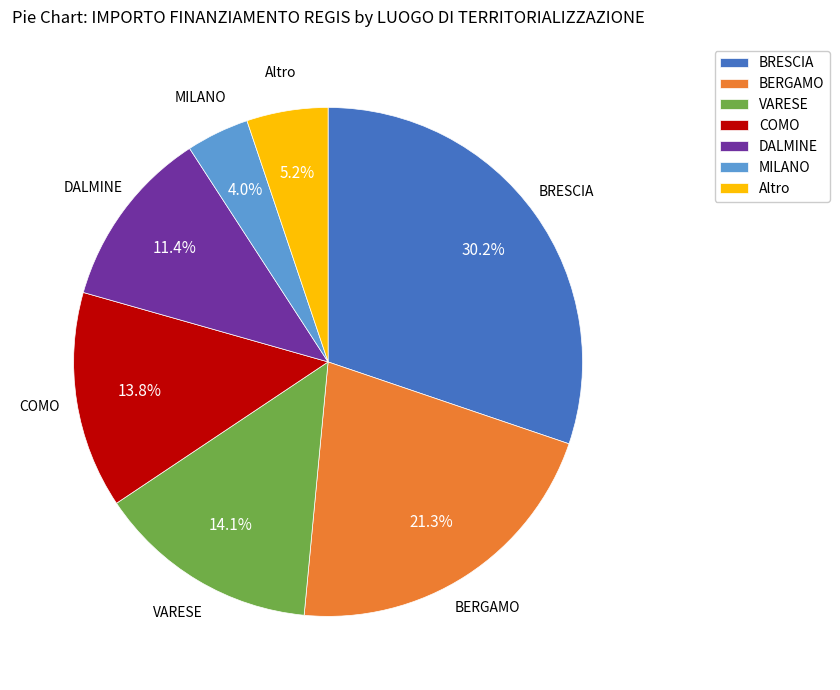

How many segments does this pie chart have?

7